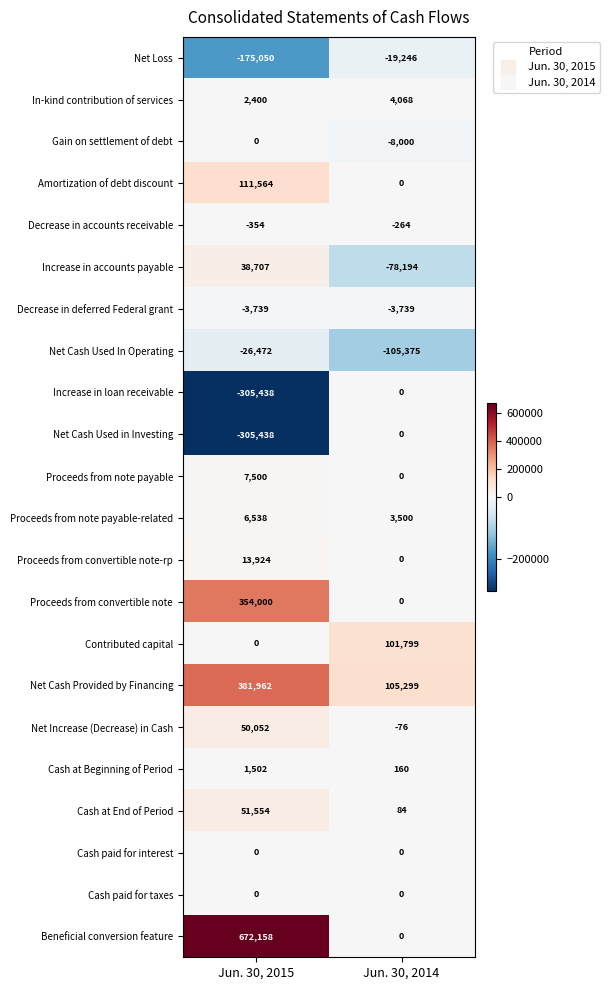

What is the average value of the Net Increase (Decrease) in Cash series?

24988